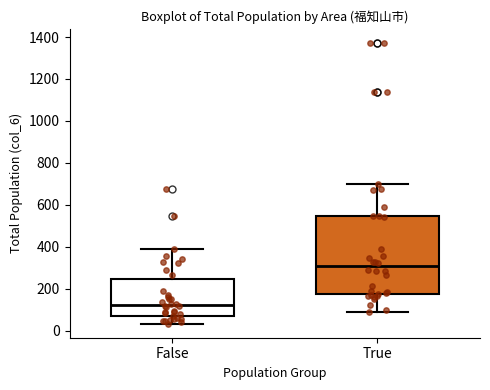

Which box is the tallest, from its lower edge to its upper edge?

True